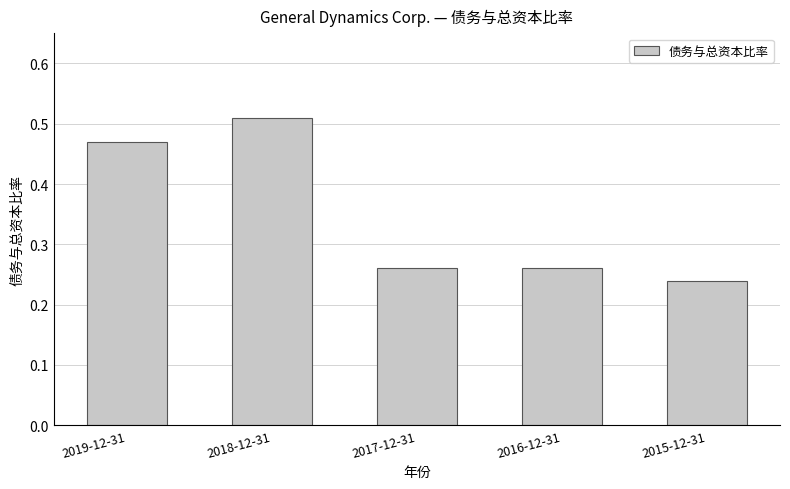

Which label corresponds to the largest value in the chart?

2018-12-31